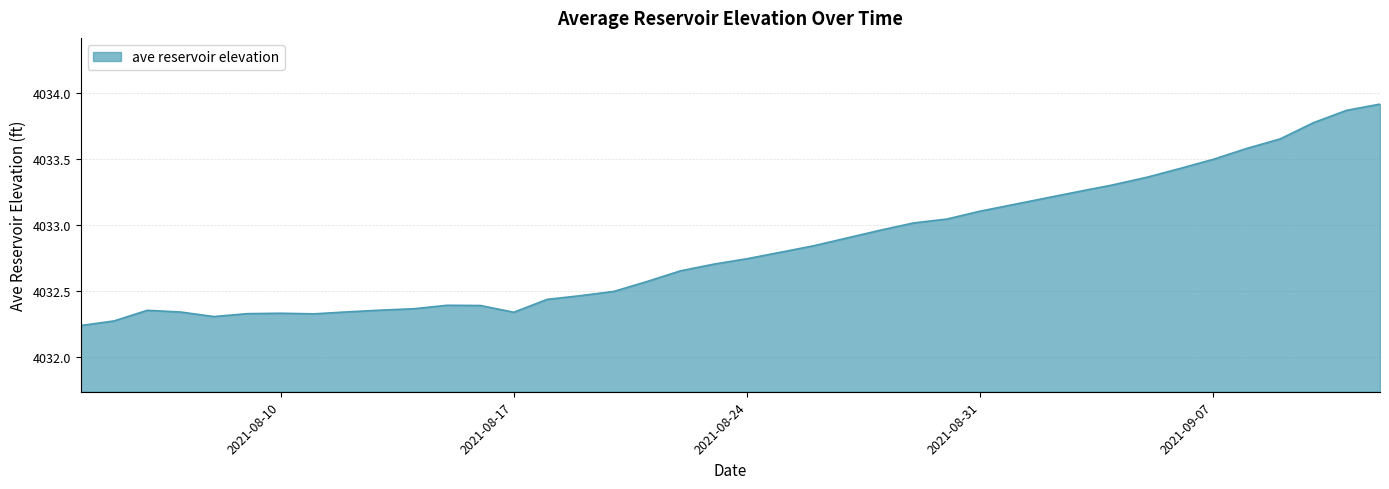

Rank the categories by value from lowest to highest.

2021-08-04, 2021-08-05, 2021-08-08, 2021-08-11, 2021-08-09, 2021-08-10, 2021-08-17, 2021-08-07, 2021-08-12, 2021-08-06, 2021-08-13, 2021-08-14, 2021-08-16, 2021-08-15, 2021-08-18, 2021-08-19, 2021-08-20, 2021-08-21, 2021-08-22, 2021-08-23, 2021-08-24, 2021-08-25, 2021-08-26, 2021-08-27, 2021-08-28, 2021-08-29, 2021-08-30, 2021-08-31, 2021-09-01, 2021-09-02, 2021-09-03, 2021-09-04, 2021-09-05, 2021-09-06, 2021-09-07, 2021-09-08, 2021-09-09, 2021-09-10, 2021-09-11, 2021-09-12